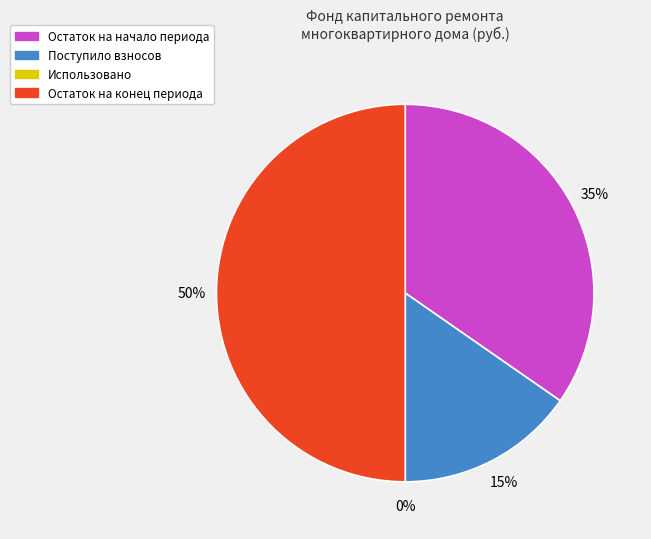

Rank the categories by value from lowest to highest.

Использовано, Поступило взносов, Остаток на начало периода, Остаток на конец периода